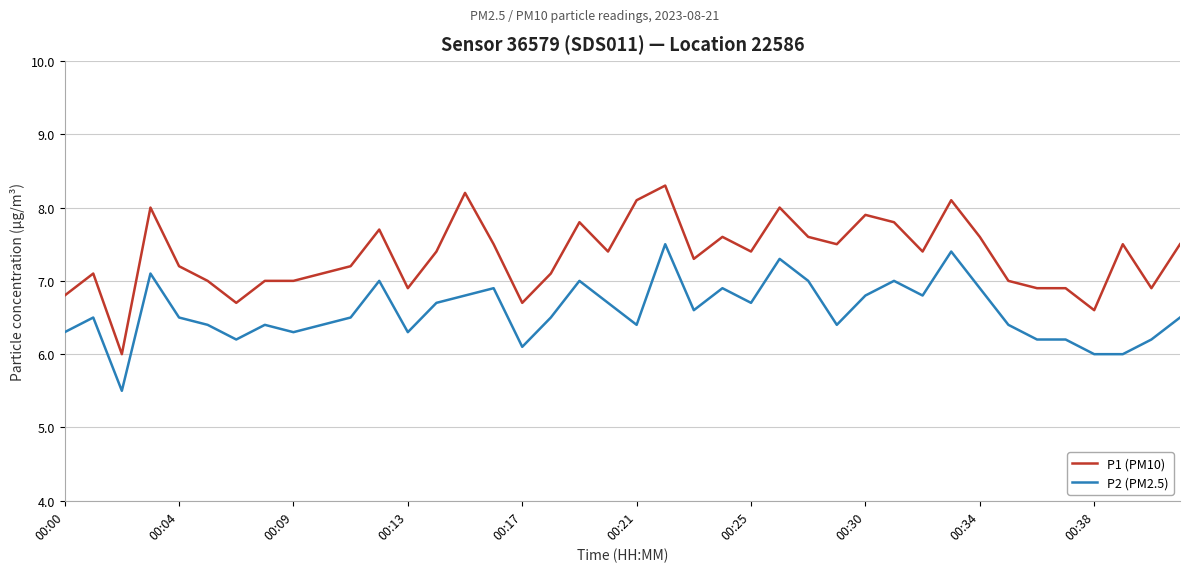

True or false: P1 (PM10) and P2 (PM2.5) cross at least once.

False